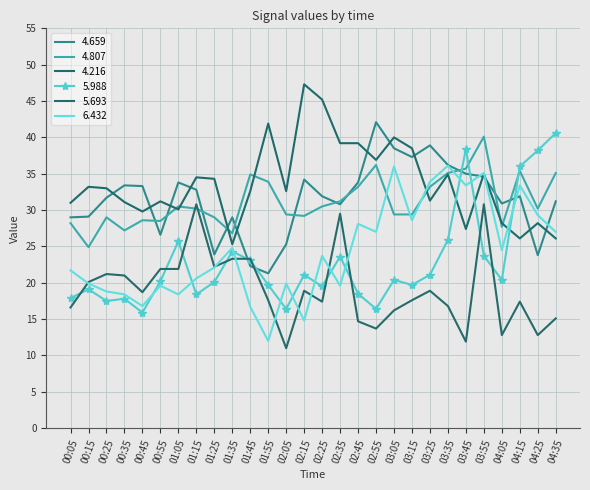

Reading left to right, transcribe all the data shown in this chart.

4.659: 29.0	29.1	31.7	33.4	33.3	26.6	33.8	32.8	23.9	29.0	22.3	21.3	25.3	34.2	31.9	30.8	33.8	42.1	38.5	37.3	38.9	36.2	35.0	34.6	30.9	31.9	23.8	31.2
4.807: 28.2	24.9	29.0	27.2	28.6	28.5	30.5	30.2	29.0	26.8	34.9	33.9	29.4	29.2	30.5	31.2	33.2	36.2	29.4	29.4	33.2	35.1	35.7	40.1	27.7	35.4	30.2	35.1
4.216: 31.0	33.2	33.0	31.1	29.8	31.2	30.1	34.5	34.3	25.3	32.6	41.9	32.6	47.3	45.2	39.2	39.2	36.9	40.0	38.5	31.3	34.9	27.4	35.0	28.2	26.1	28.2	26.1
5.988: 17.9	19.1	17.5	17.8	15.9	20.2	25.7	18.4	20.1	24.3	23.1	19.7	16.4	21.1	19.5	23.6	18.5	16.4	20.4	19.7	21.1	25.9	38.4	23.7	20.4	36.0	38.2	40.6
5.693: 16.6	20.1	21.2	21.0	18.7	21.9	21.9	30.8	22.2	23.3	23.3	17.6	11.0	18.9	17.4	29.5	14.7	13.7	16.2	17.6	18.9	16.8	11.9	30.8	12.8	17.4	12.8	15.1
6.432: 21.7	19.9	18.8	18.4	16.8	19.6	18.4	20.6	22.1	24.8	16.7	12.0	19.9	14.8	23.7	19.6	28.1	27.0	36.0	28.6	33.9	36.1	33.4	35.1	24.5	33.4	29.3	27.0